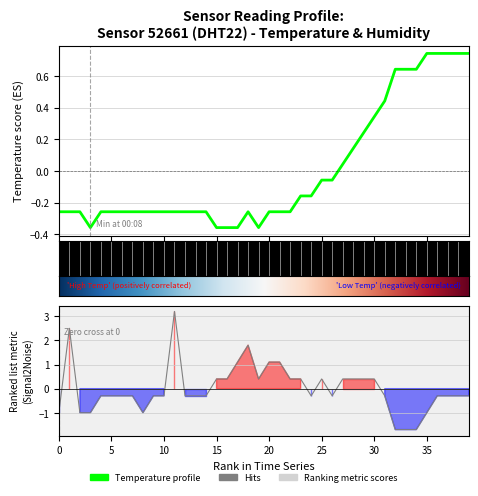

What is the total value across all series at 01:45?

0.4